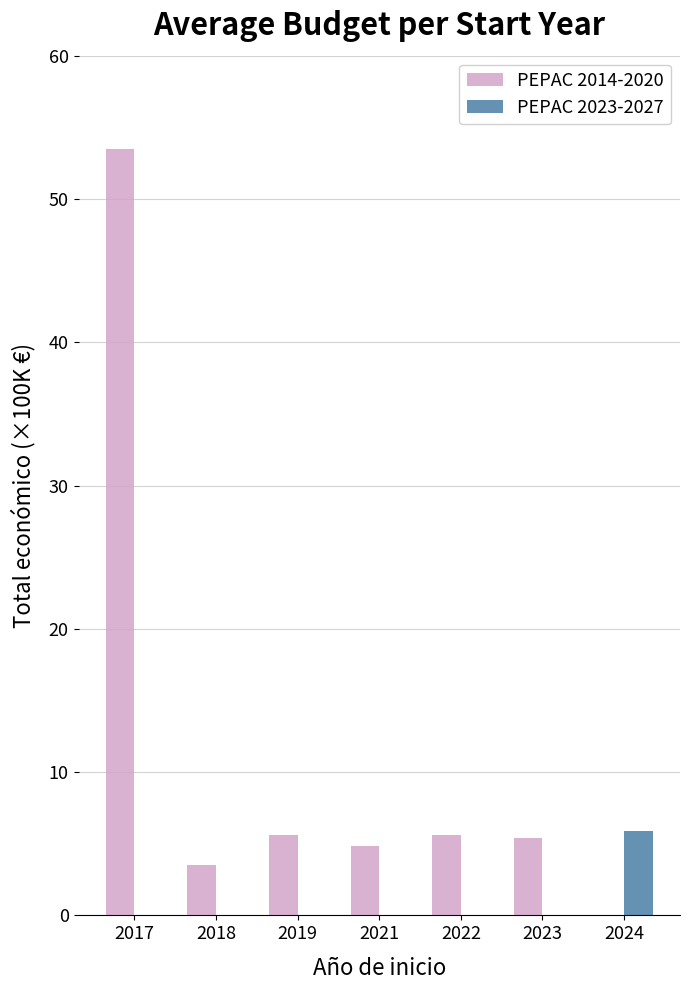

At which category is the sum across all series the highest?

2017